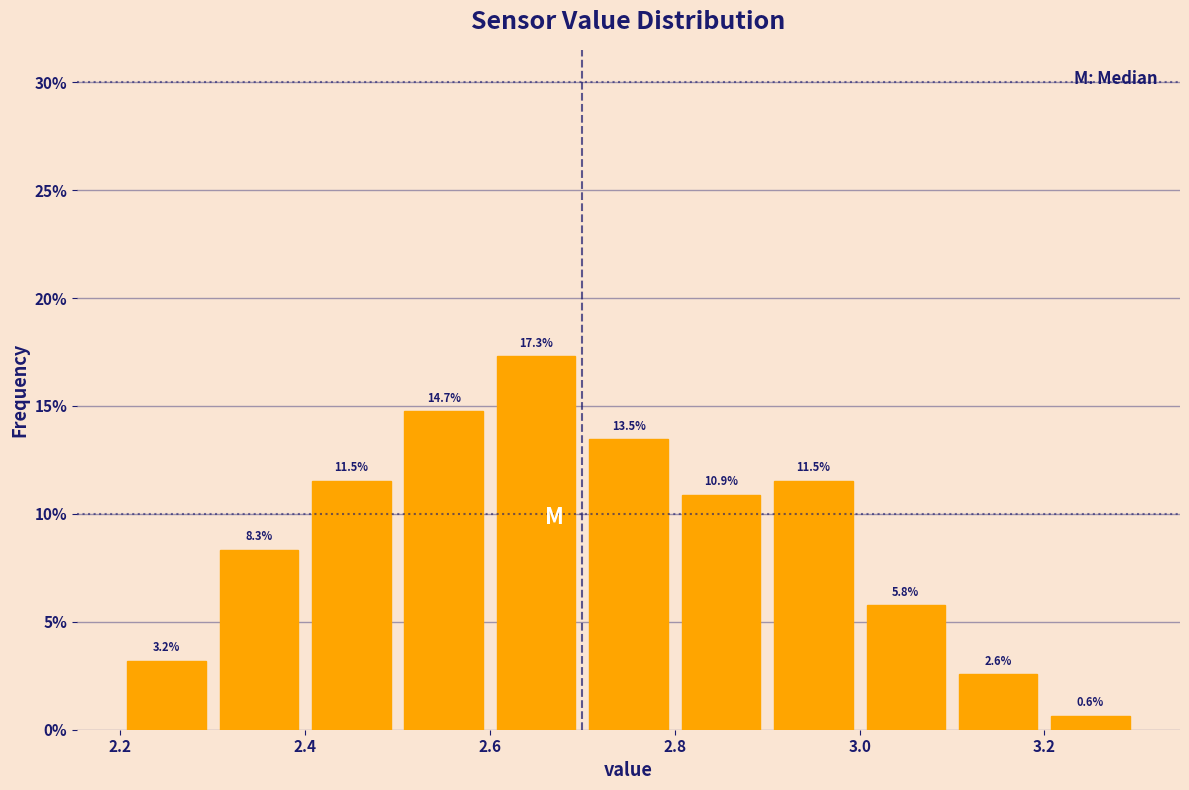

Over which range of the x-axis is the bar tallest?

2.6 to 2.7